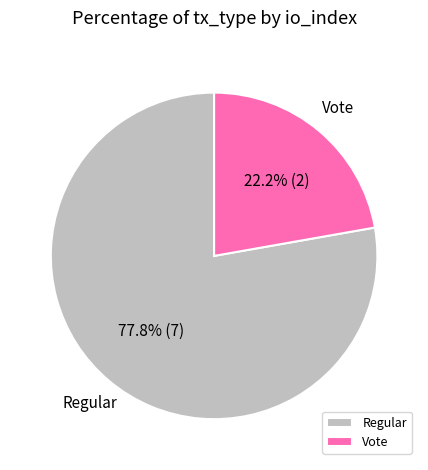

What is the ratio of the value at Vote to the value at Regular?

0.3